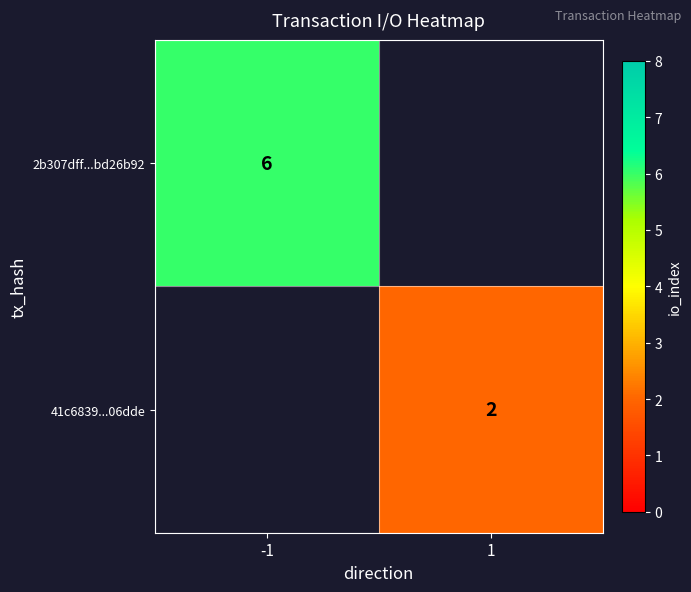

How many categories are shown in the chart?

2